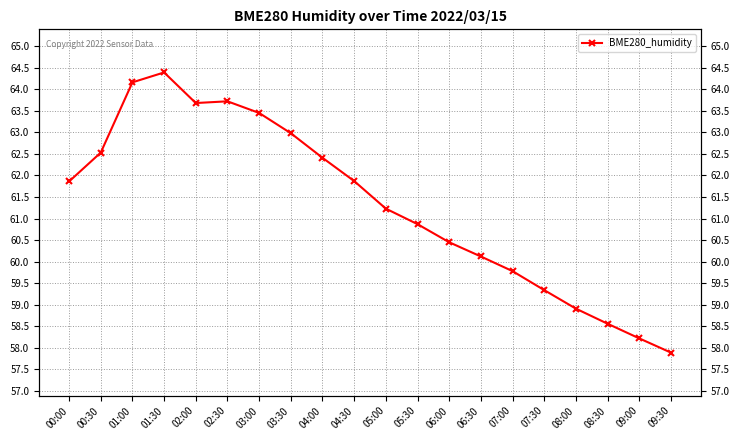

List the labels in order of value, largest first.

01:30, 01:00, 02:30, 02:00, 03:00, 03:30, 00:30, 04:00, 04:30, 00:00, 05:00, 05:30, 06:00, 06:30, 07:00, 07:30, 08:00, 08:30, 09:00, 09:30